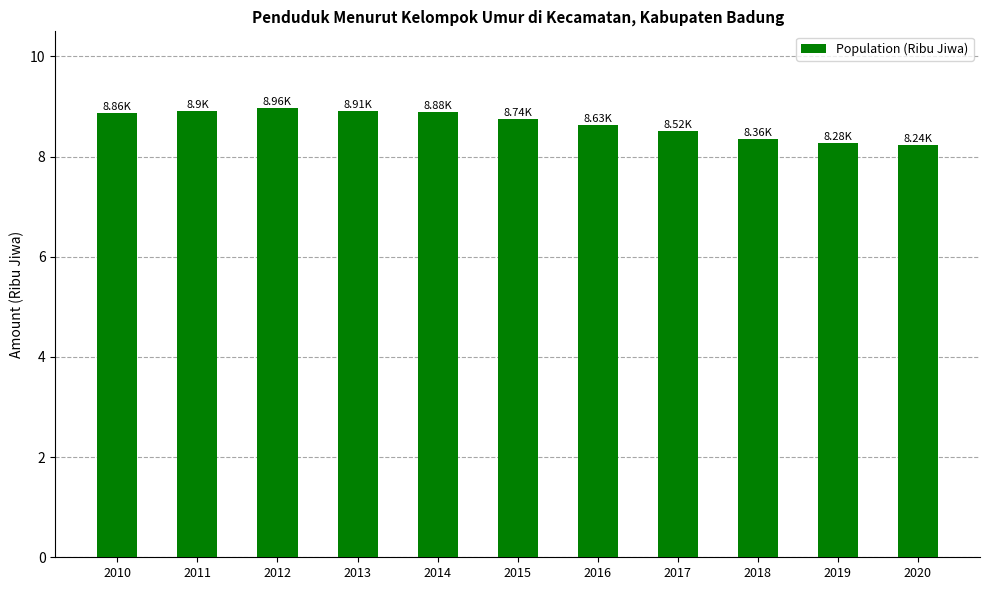

Between 2019 and 2010, which is larger?

2010